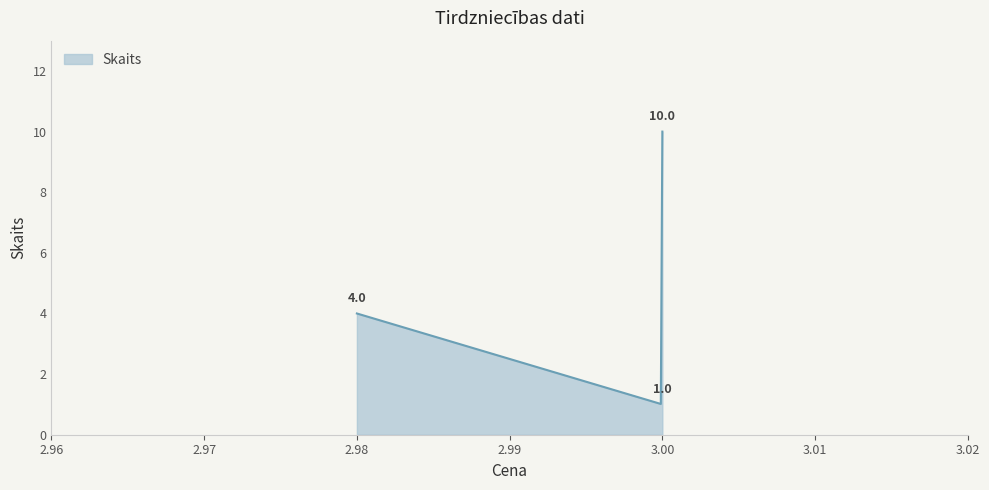

What is the maximum value shown in the chart?

10.0